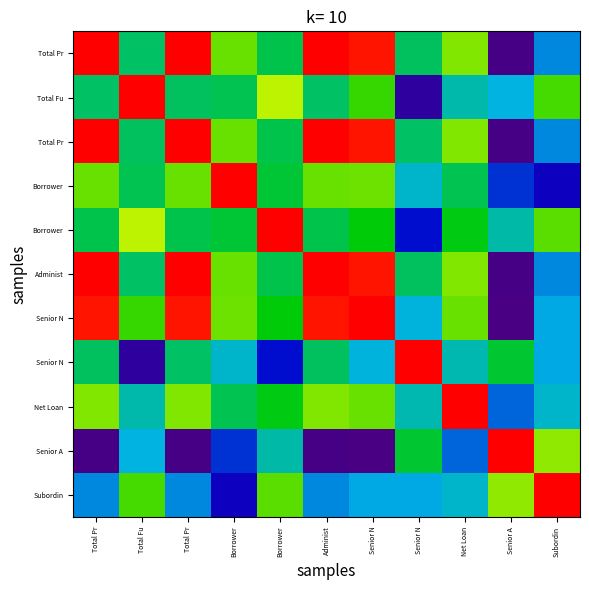

What is the difference between the highest and lowest values at Senior A?

2.0